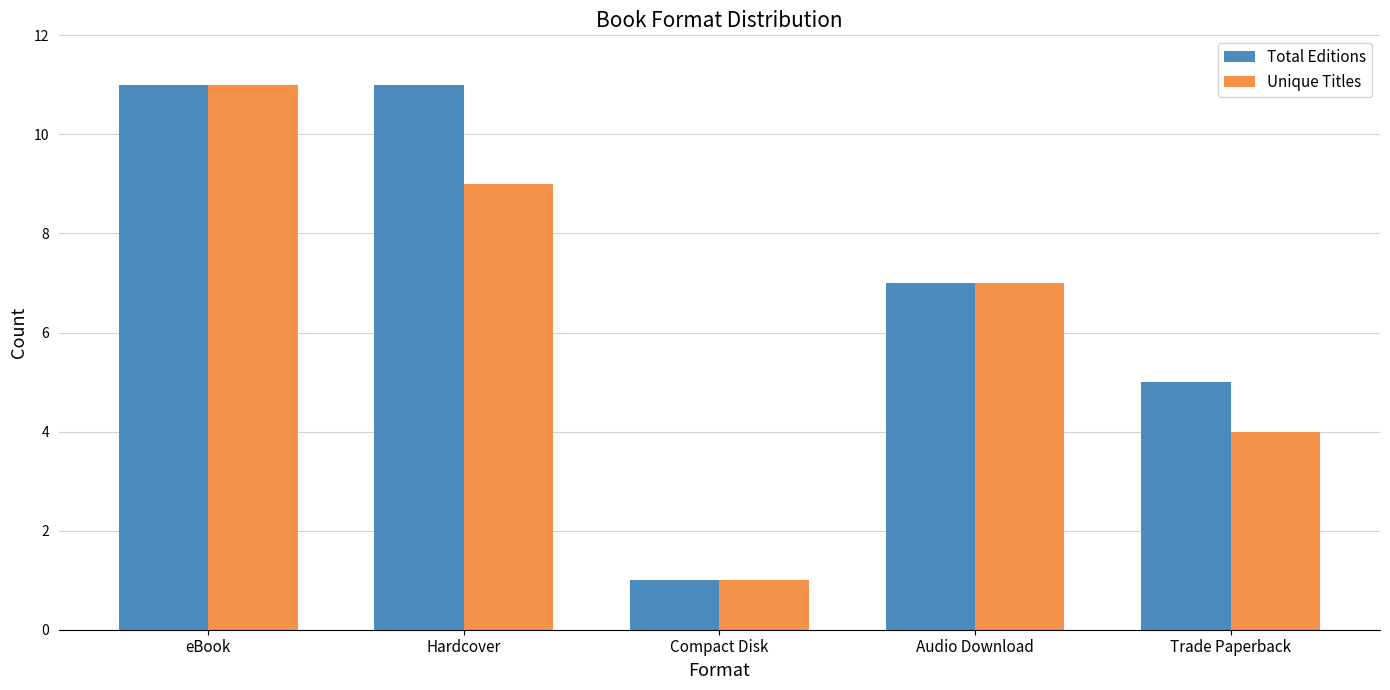

How many bars are there in each group?

2